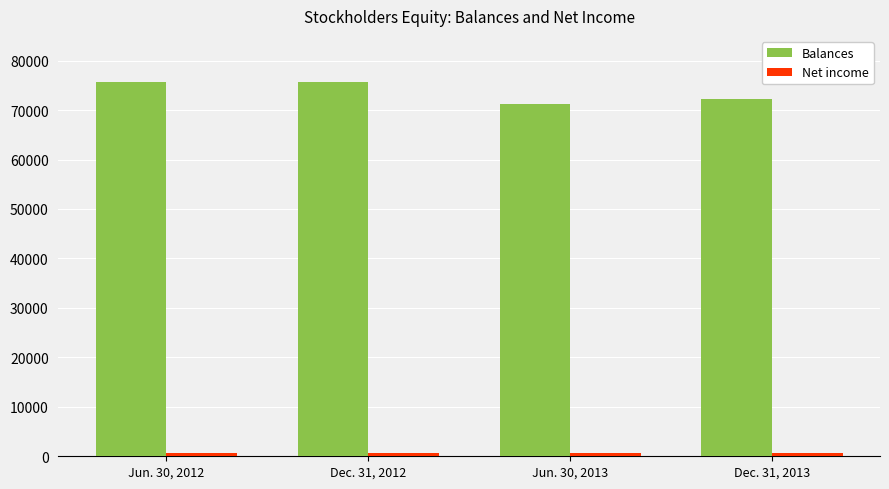

True or false: Balances has a value of 112229 at Dec. 31, 2012.

False